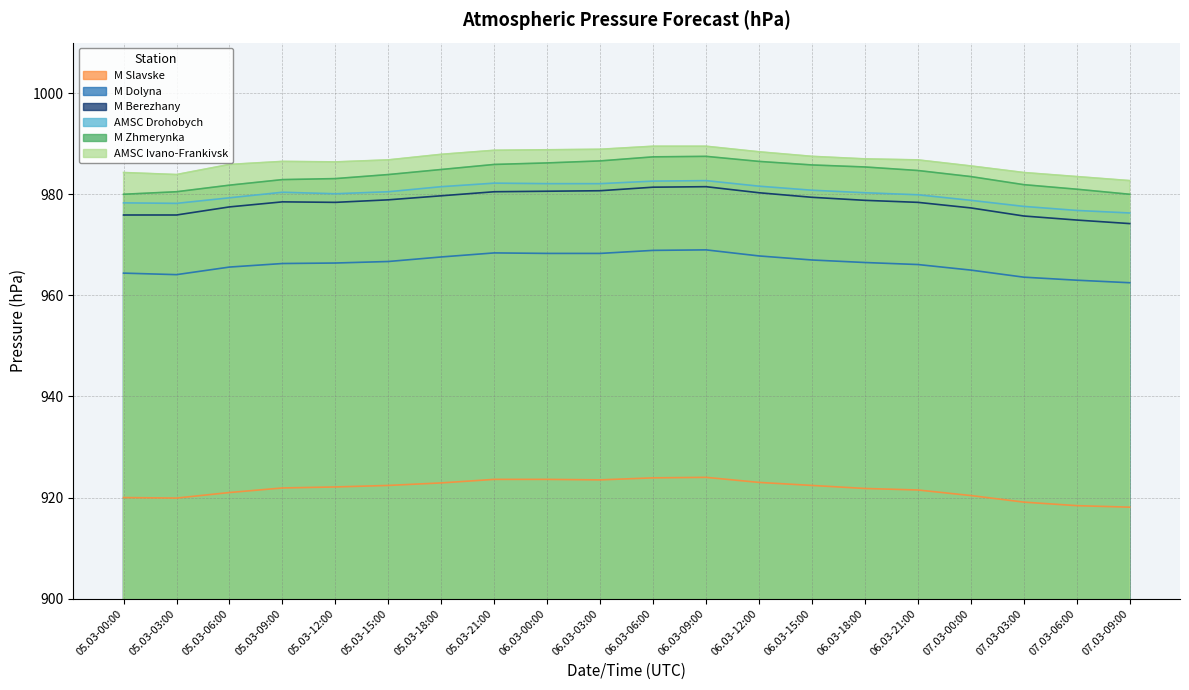

Where is the first local maximum for AMSC Ivano-Frankivsk?

05.03-09:00